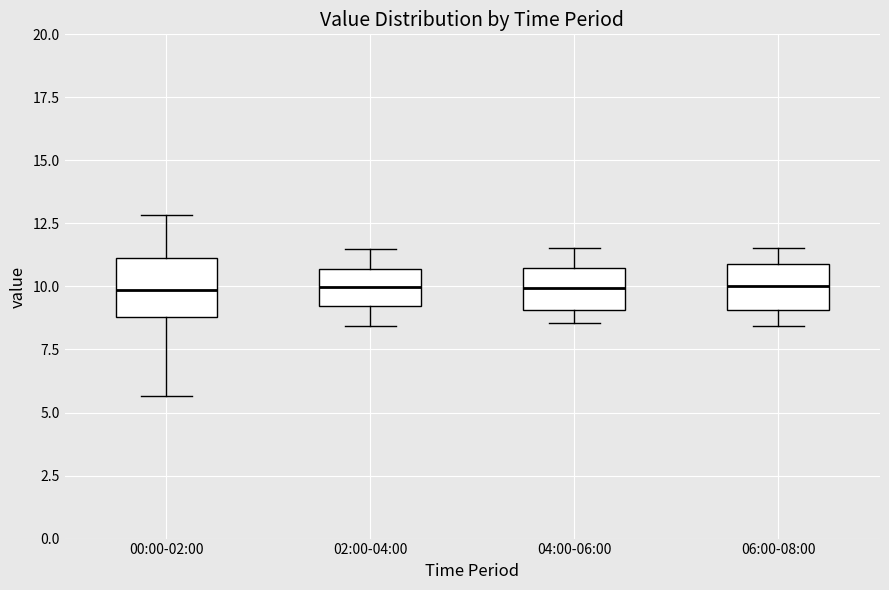

Reading left to right, transcribe this box plot: for each box, give where its median line is, the range the box spans, and where its two whiskers end, as read against the y-axis. The values are not printed on the chart, so give them approximately, as read against the axis.

00:00-02:00: median 10.0, box 9.0 to 11.0, whiskers 5.5 to 13.0
02:00-04:00: median 10.0, box 9.0 to 10.5, whiskers 8.5 to 11.5
04:00-06:00: median 10.0, box 9.0 to 10.5, whiskers 8.5 to 11.5
06:00-08:00: median 10.0, box 9.0 to 11.0, whiskers 8.5 to 11.5